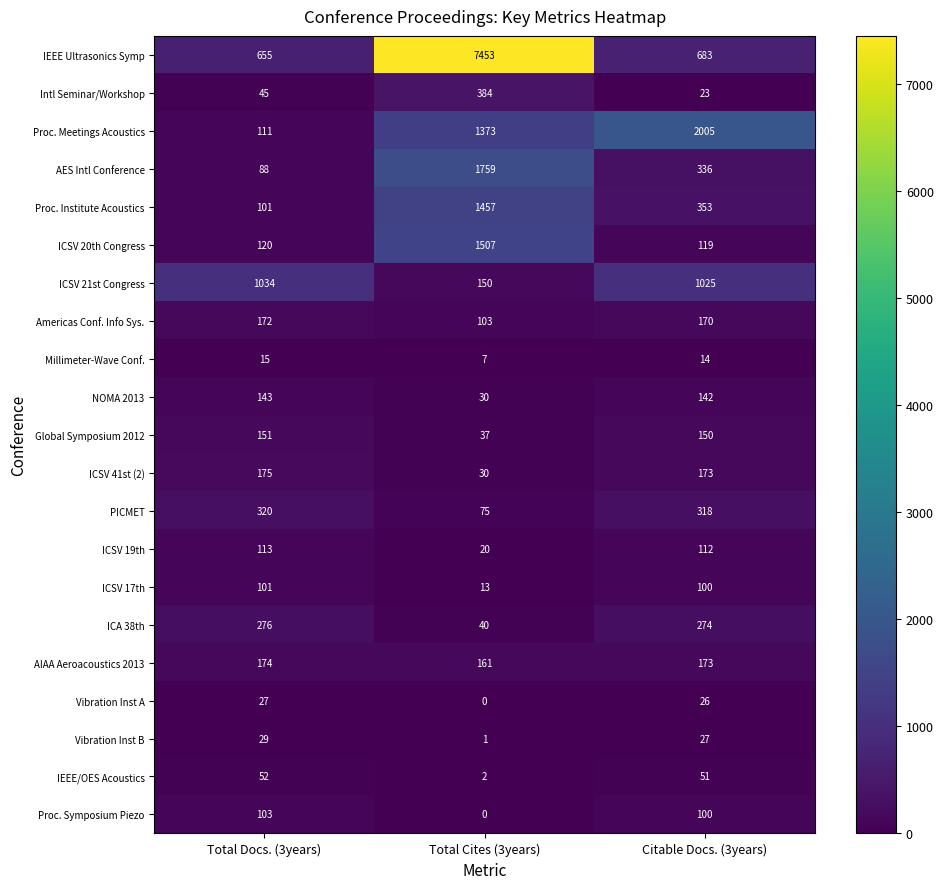

Which series changed the most between Total Cites (3years) and Citable Docs. (3years)?

IEEE Ultrasonics Symp